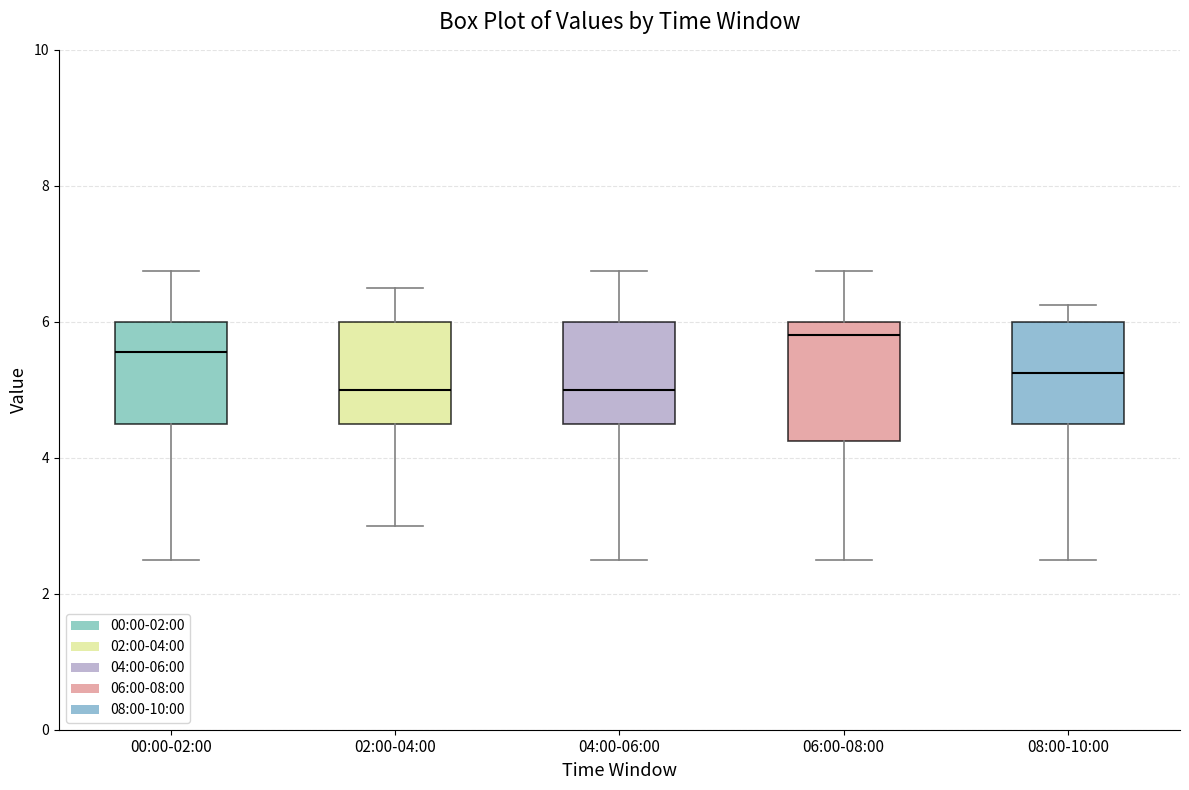

Where is the lower edge of the box for 04:00-06:00 on the y-axis? The values are not printed on the chart, so give them approximately, as read against the axis.

4.6